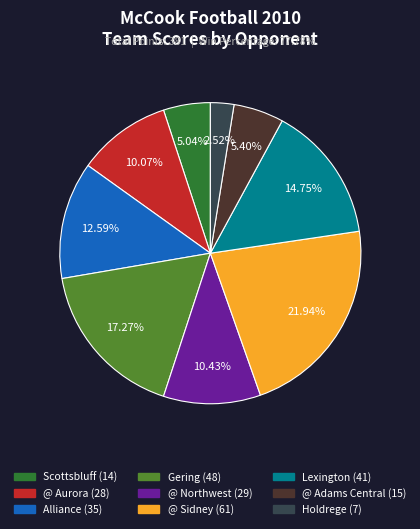

Which slice is the smallest?

Holdrege